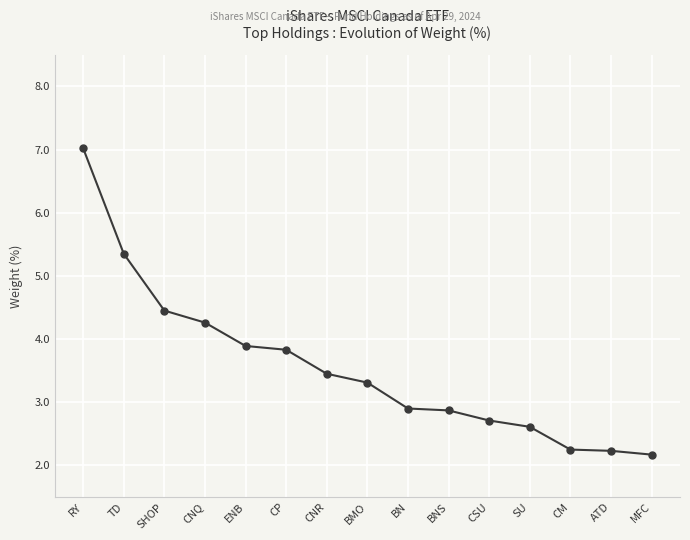

What is the difference between the second highest and second lowest values?

3.1